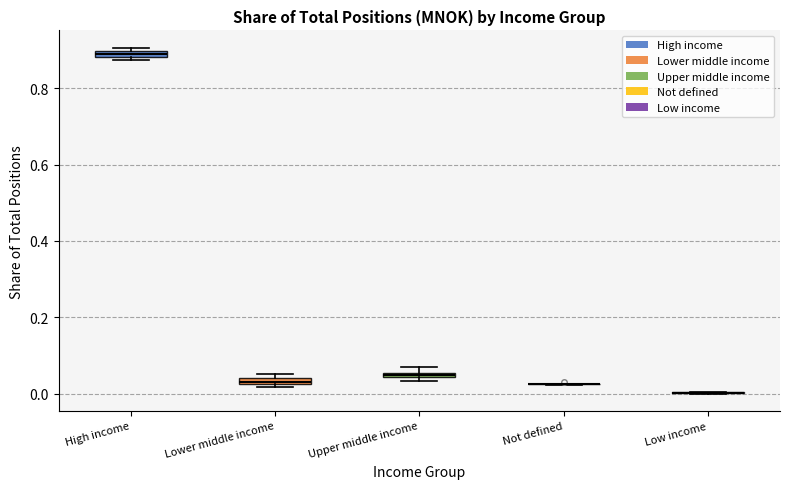

Where is the upper edge of the box for High income on the y-axis? The values are not printed on the chart, so give them approximately, as read against the axis.

0.90